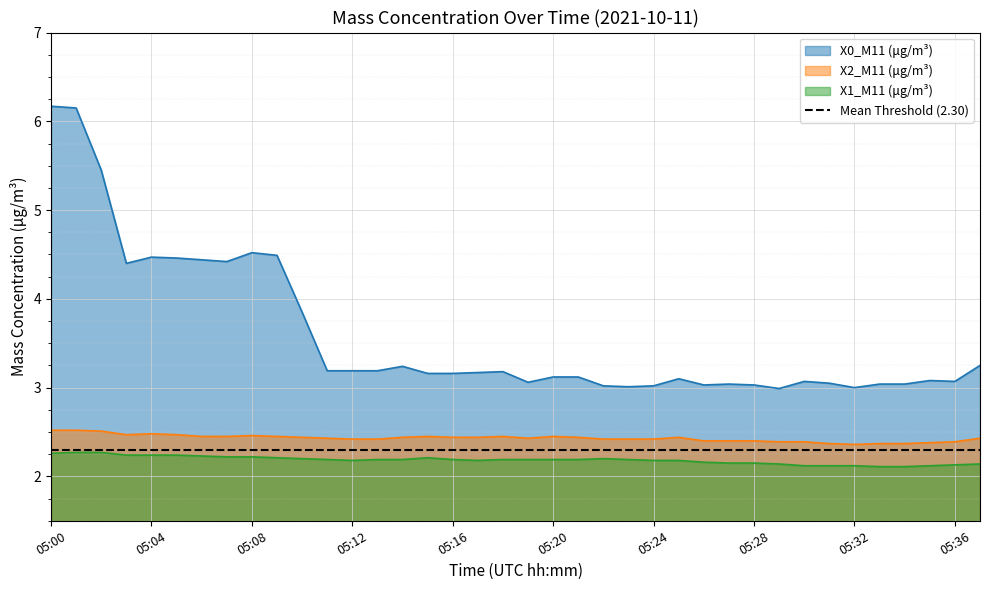

What is the spread (max minus min) of values at 05:11?

1.0